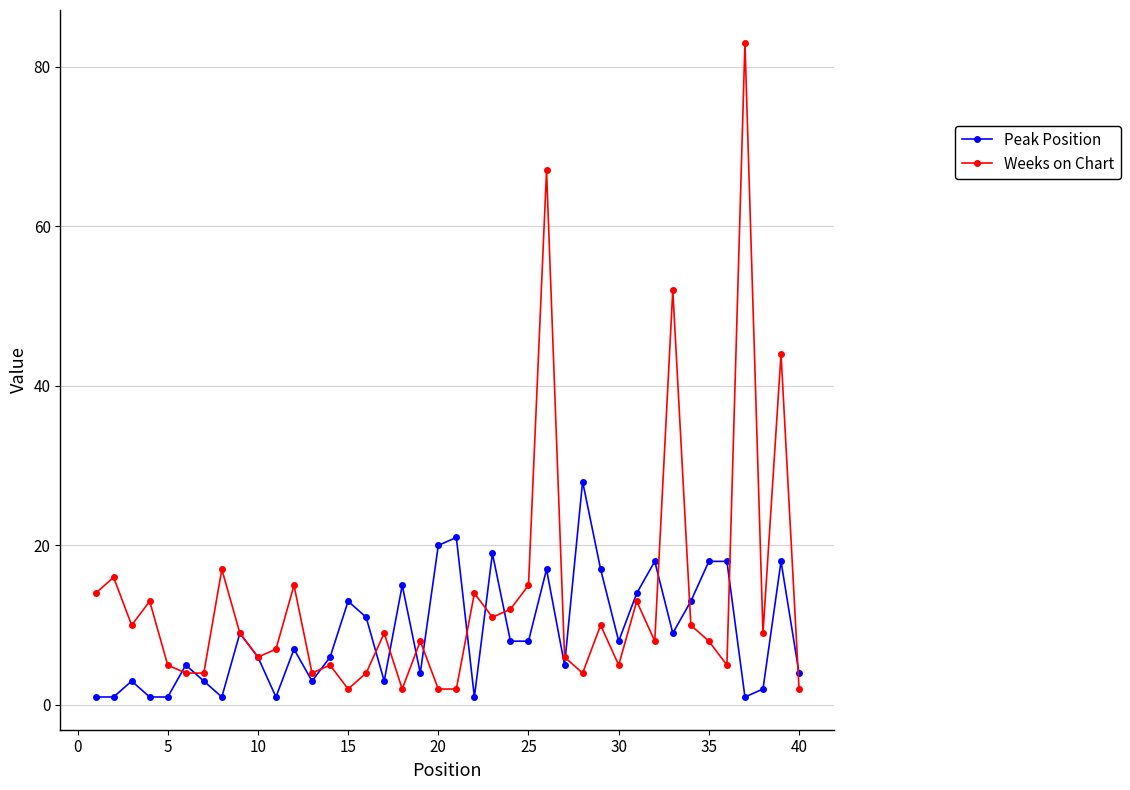

True or false: Peak Position has more than 2 interior local peaks.

True